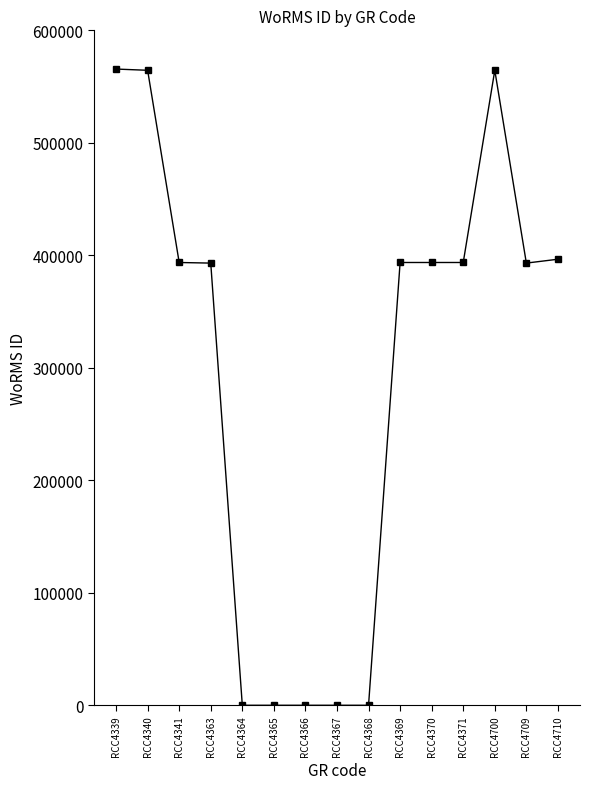

What is the ratio of the value at RCC4363 to the value at RCC4700?

0.7